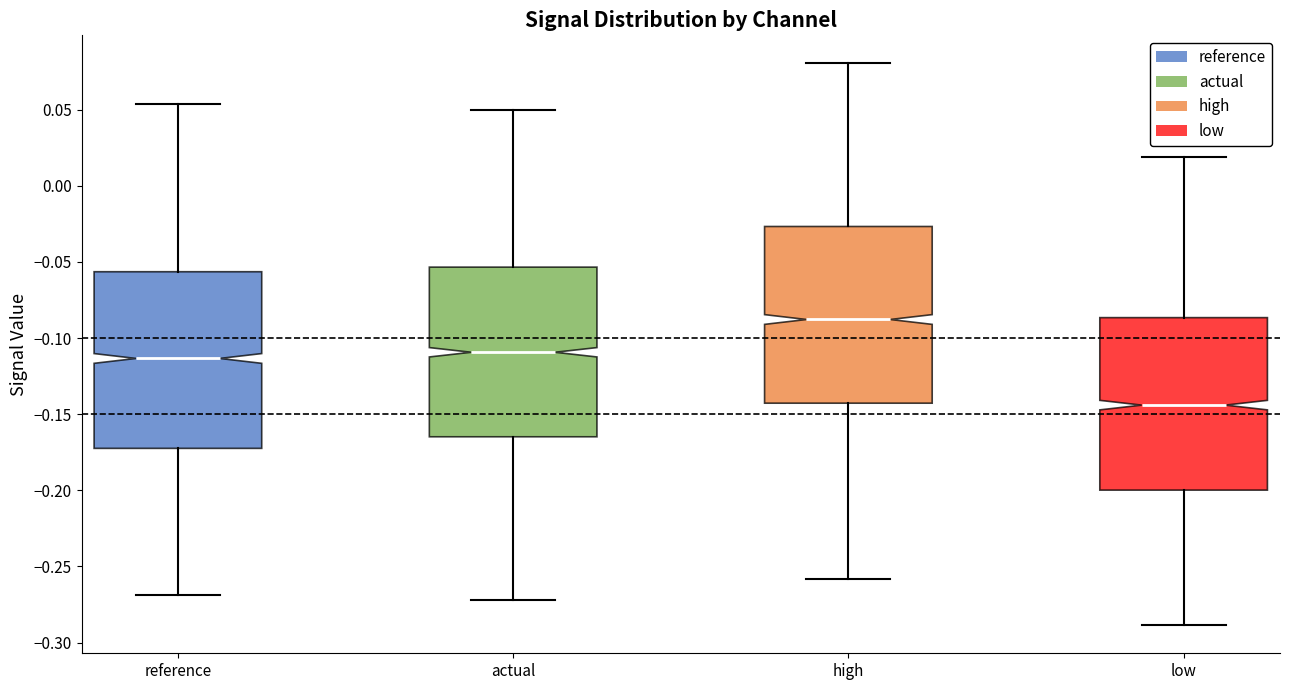

Where does the upper whisker of the box for high end on the y-axis? The values are not printed on the chart, so give them approximately, as read against the axis.

0.080